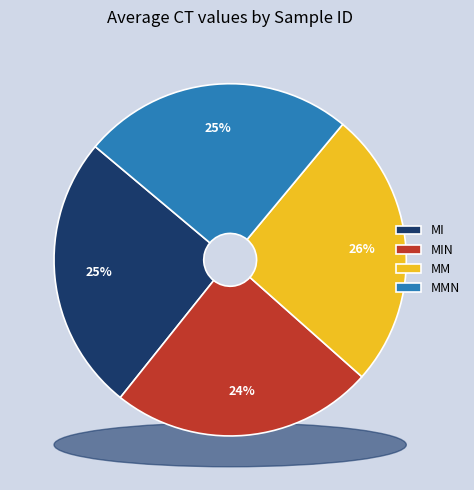

Rank the categories by value from highest to lowest.

MM, MI, MMN, MIN